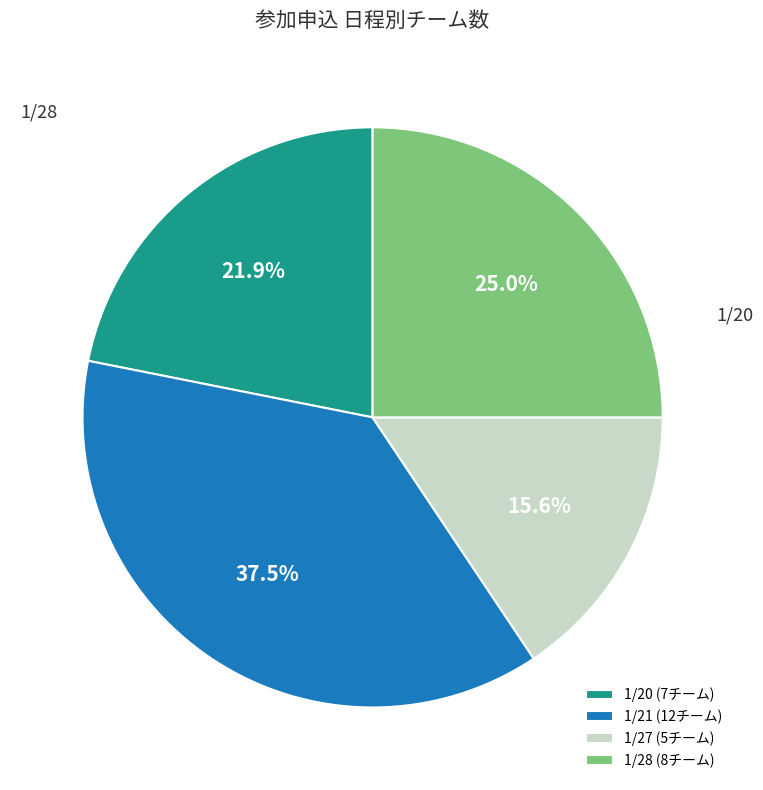

Rank the categories by value from highest to lowest.

1/21, 1/28, 1/20, 1/27